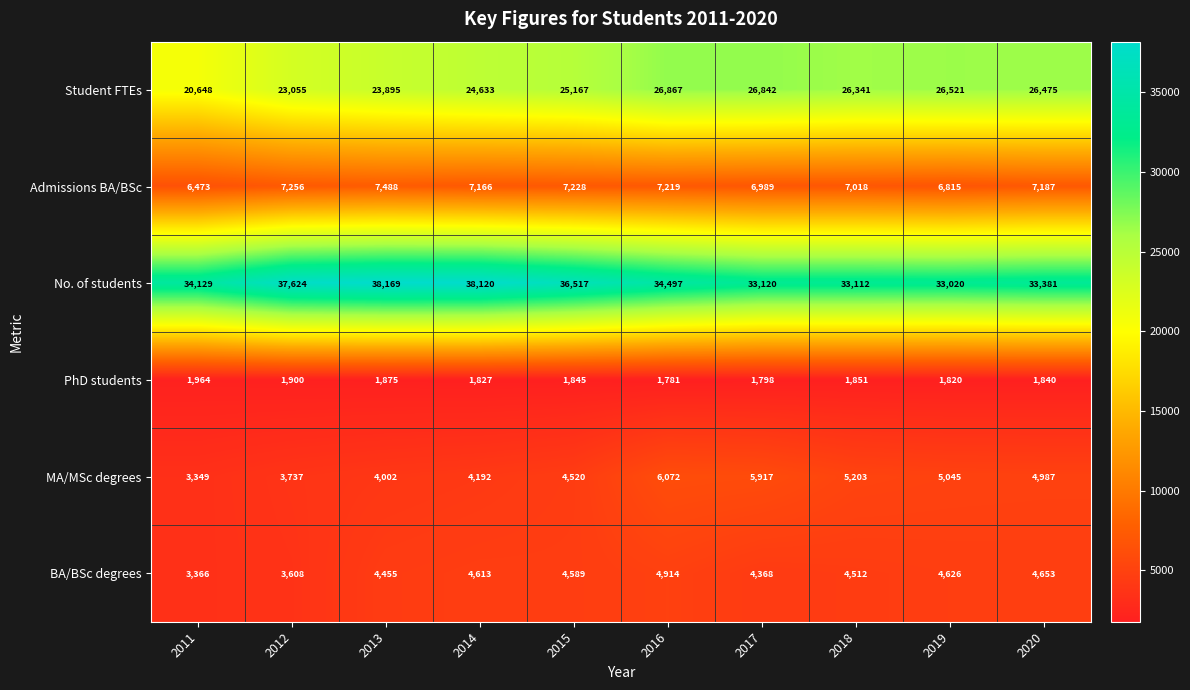

What is the approximate value of No. of students at 2017?

33120